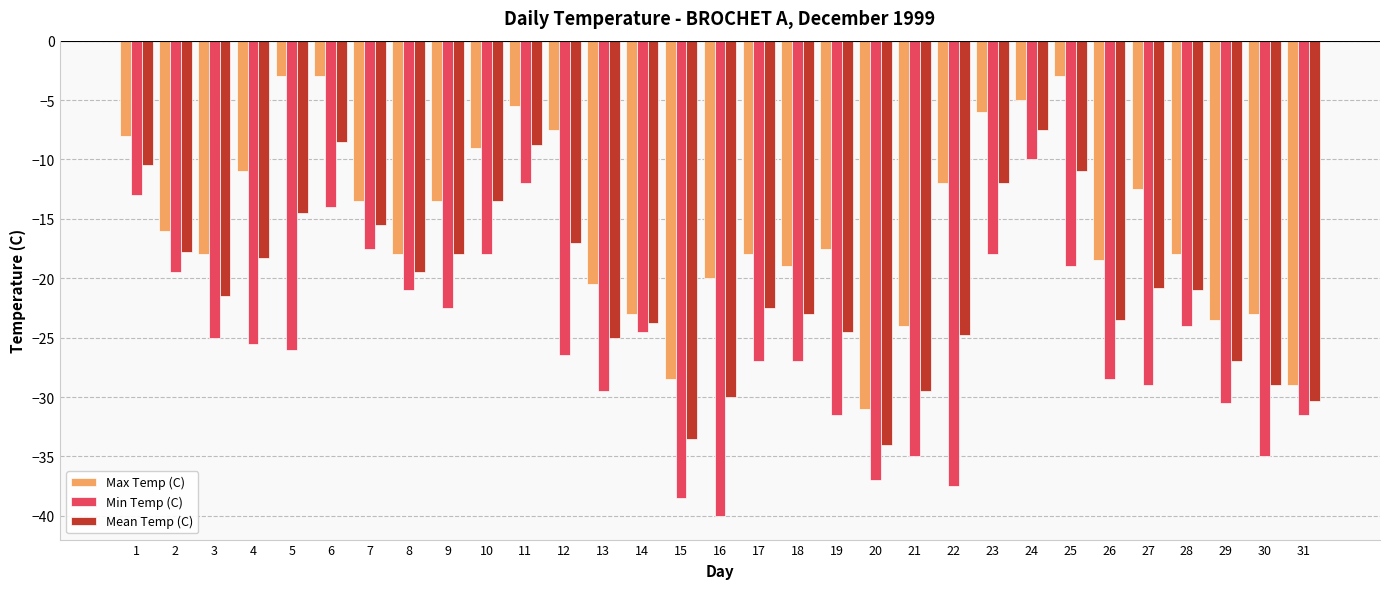

Does the chart contain any negative values?

Yes